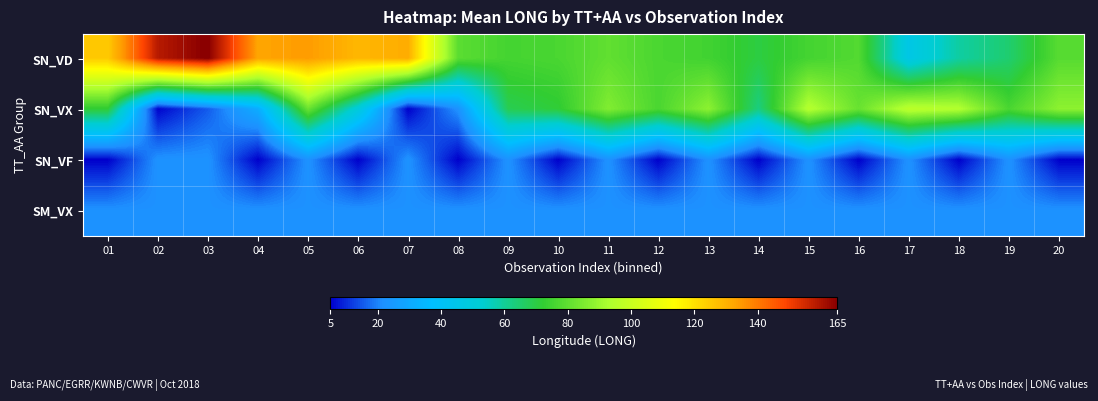

Count the number of categories in the chart.

20